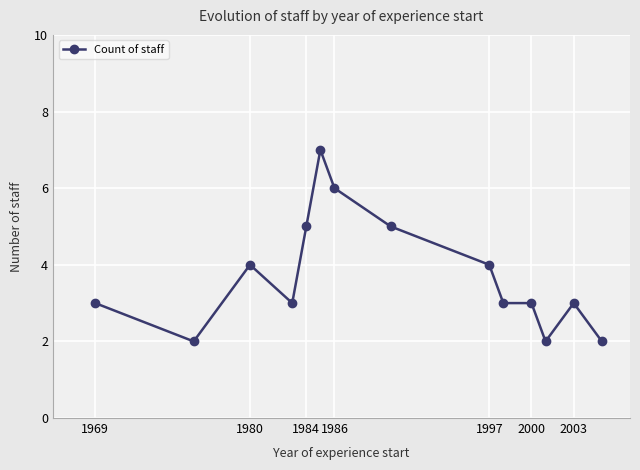

Reading left to right, transcribe all the data shown in this chart.

3	2	4	3	5	7	6	5	4	3	3	2	3	2